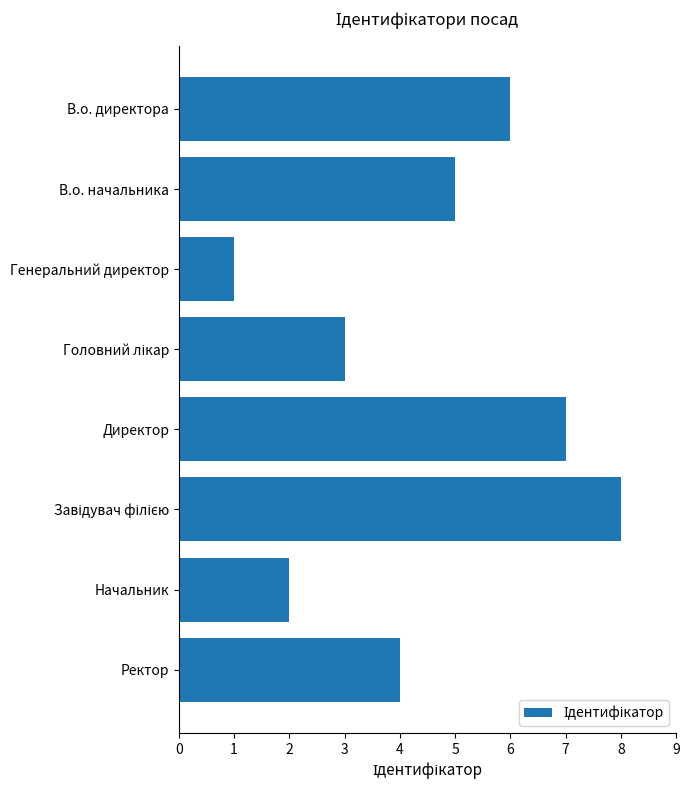

What is the change in value from Генеральний директор to Ректор?

+3